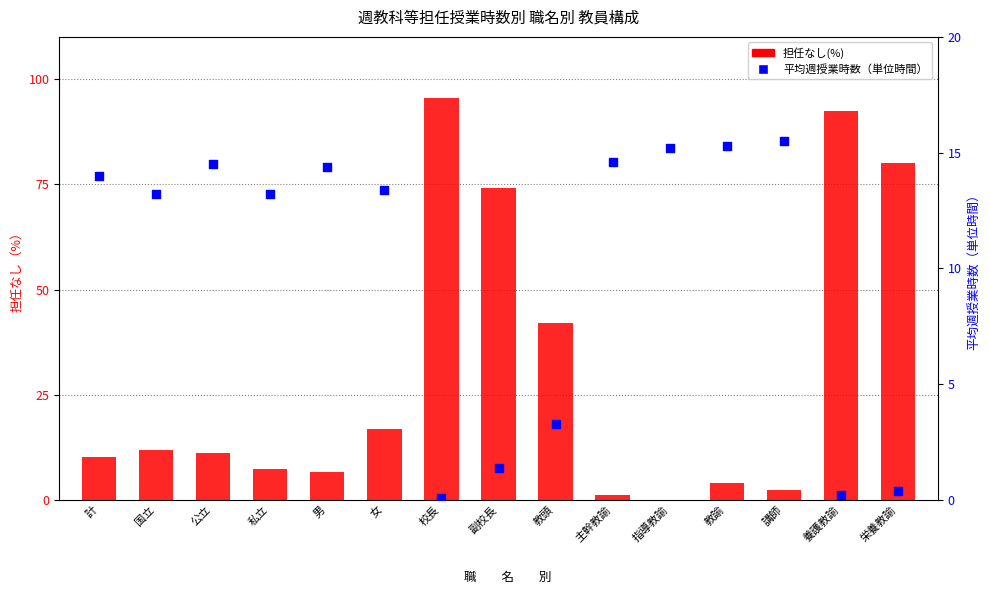

At how many categories does at least one series exceed 46?

4